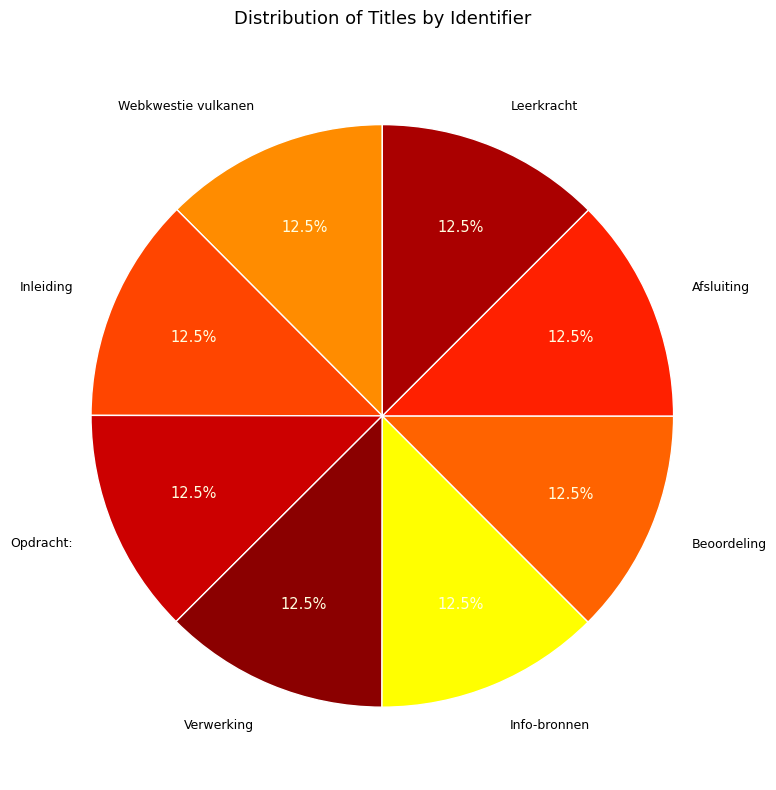

How many slices are in this pie chart?

8